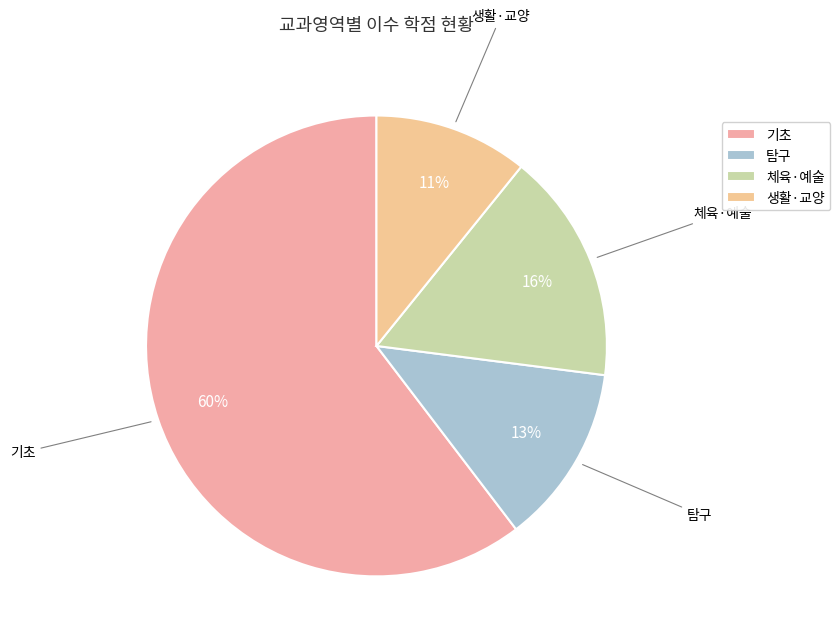

Rank the categories by value from highest to lowest.

기초, 체육·예술, 탐구, 생활·교양